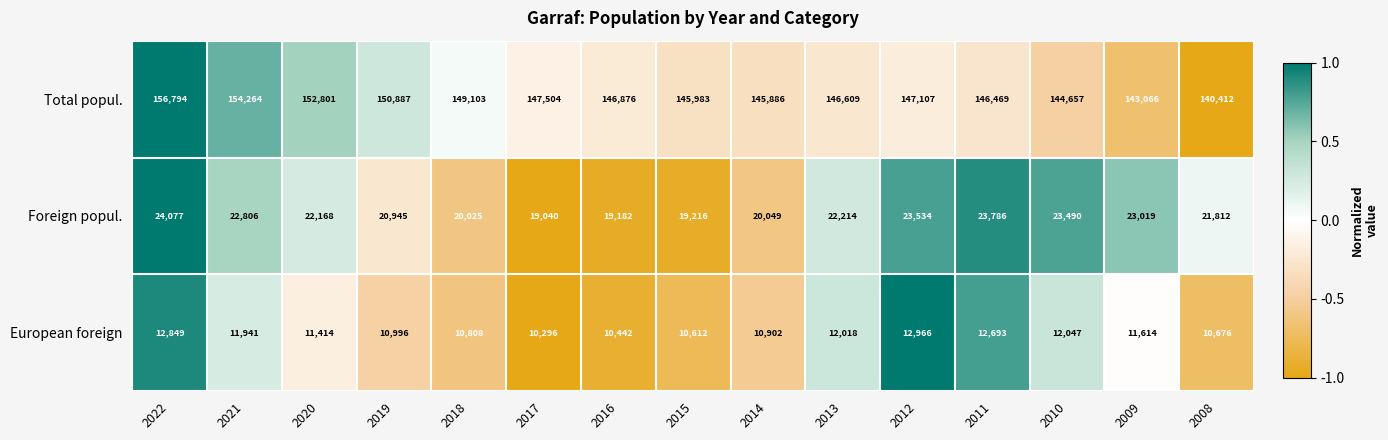

Which series changed the most between 2014 and 2008?

Total popul.